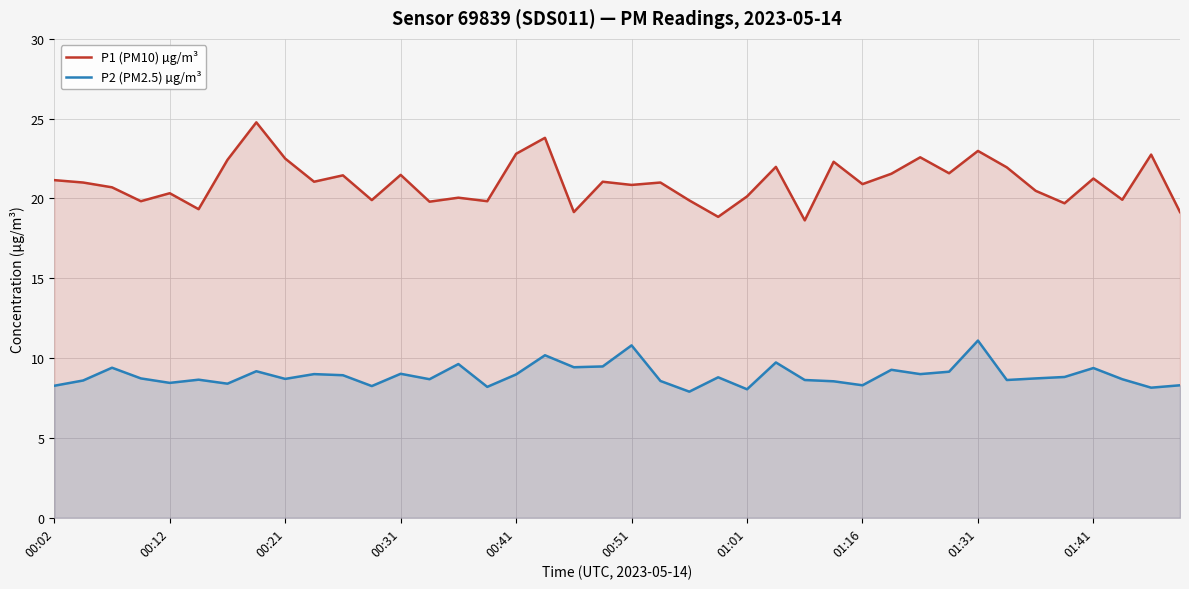

What is the difference between the second highest and minimum values in the P2 (PM2.5) µg/m³ series?

2.9